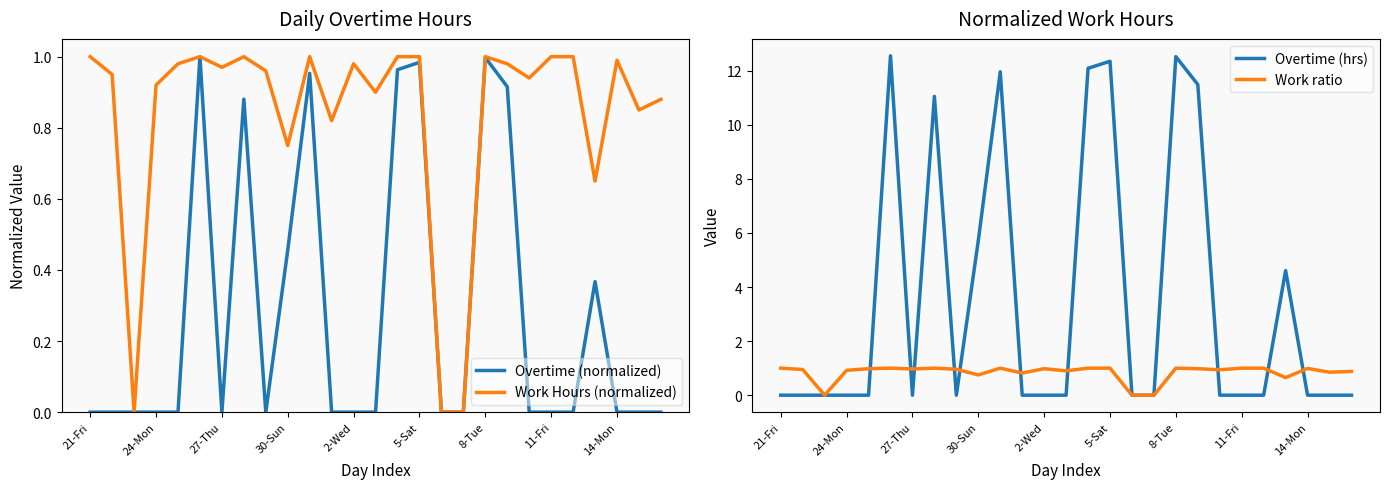

What is the maximum value shown in the chart?

12.6